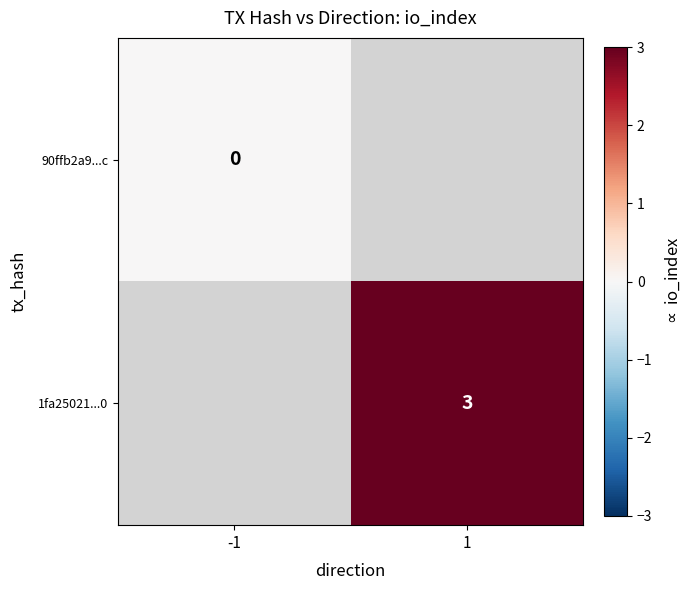

True or false: 1fa25021...0 has a value of 2 at 1.

False